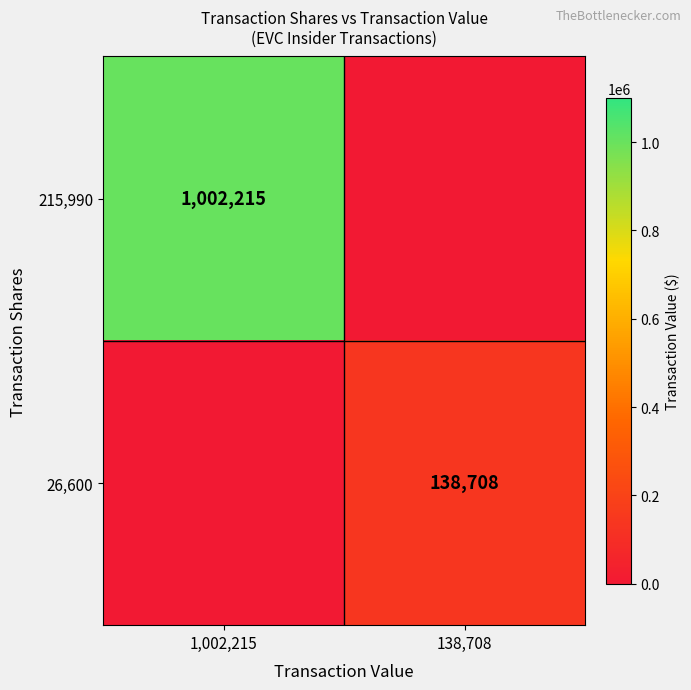

At 1,002,215, list the series in order from smallest to largest.

26,600, 215,990